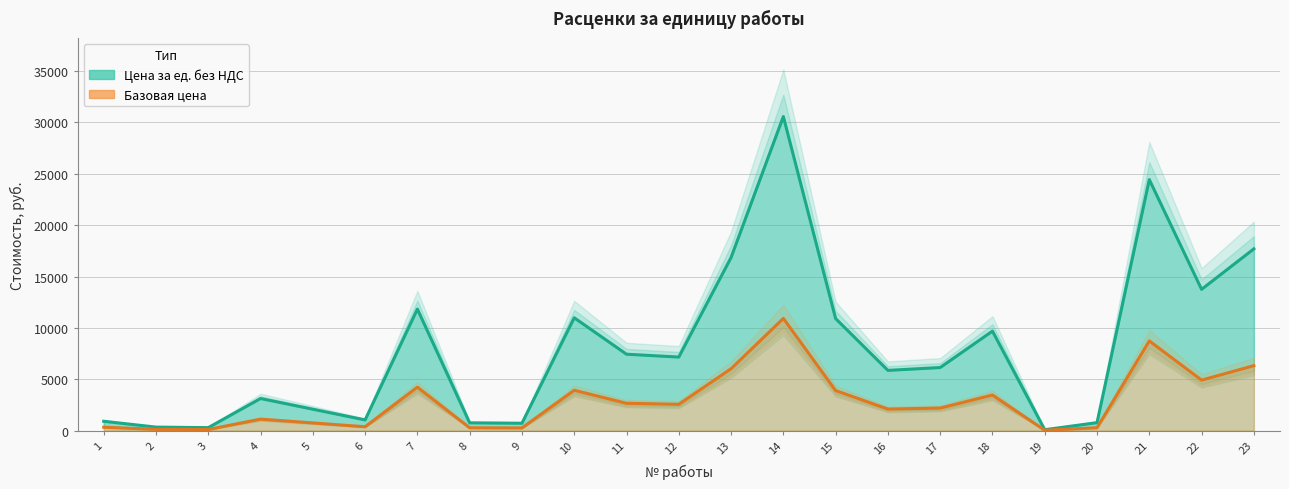

At which category does Цена за ед. без НДС reach its first local valley?

3